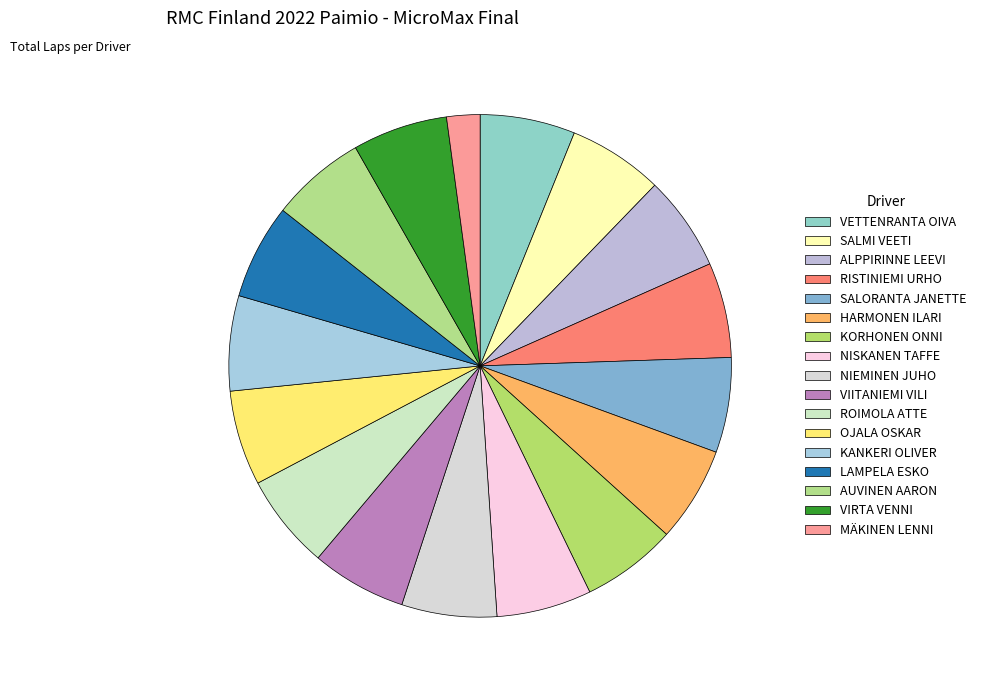

How much of the chart is everything except MÄKINEN LENNI?

97.9%